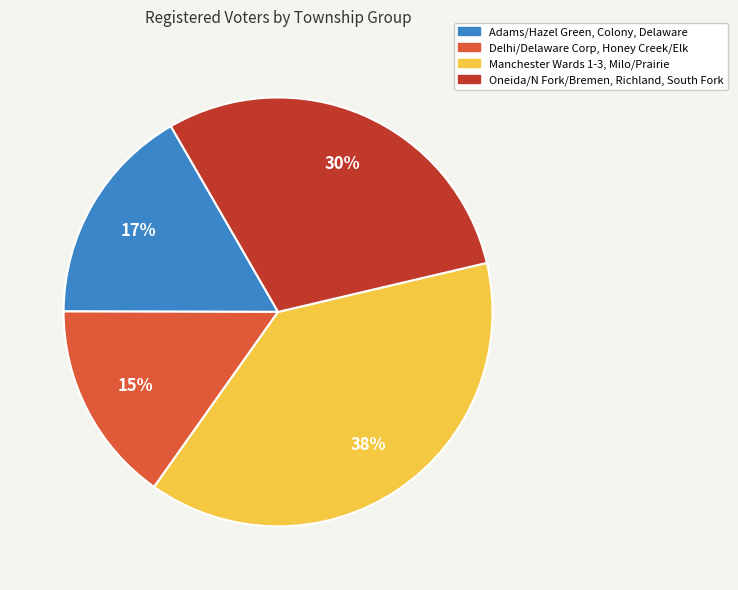

Which category has the biggest portion of the pie?

Manchester Wards 1-3, Milo/Prairie